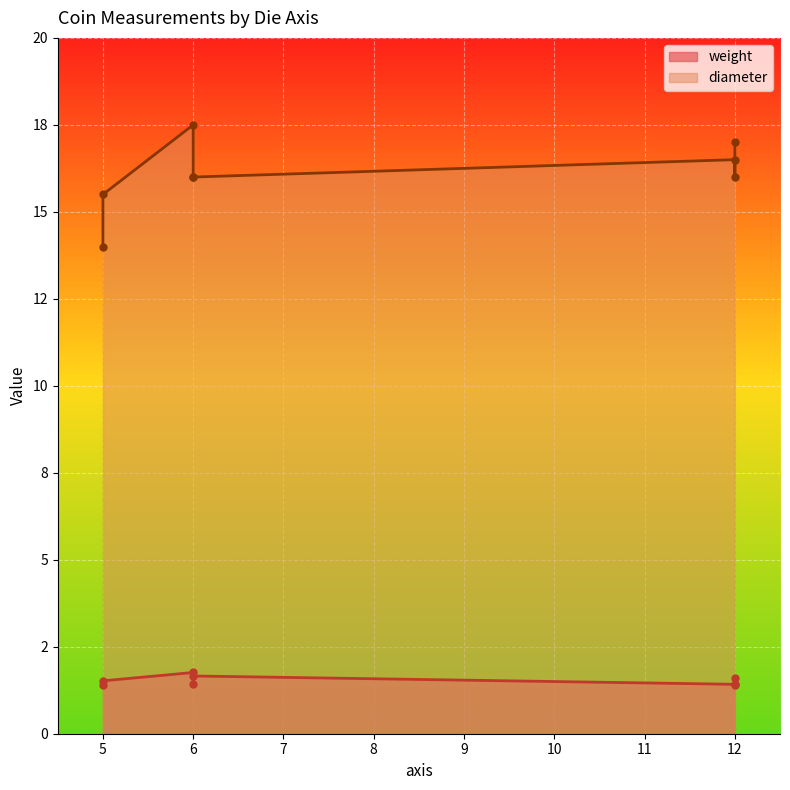

How many distinct data groups are displayed?

2